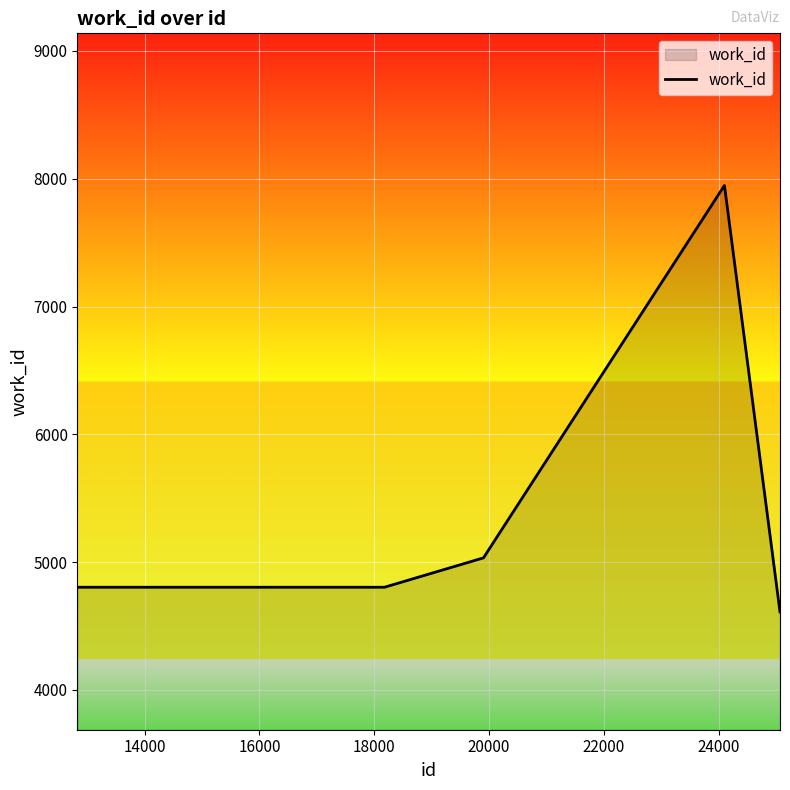

What is the sum of all values?

35141